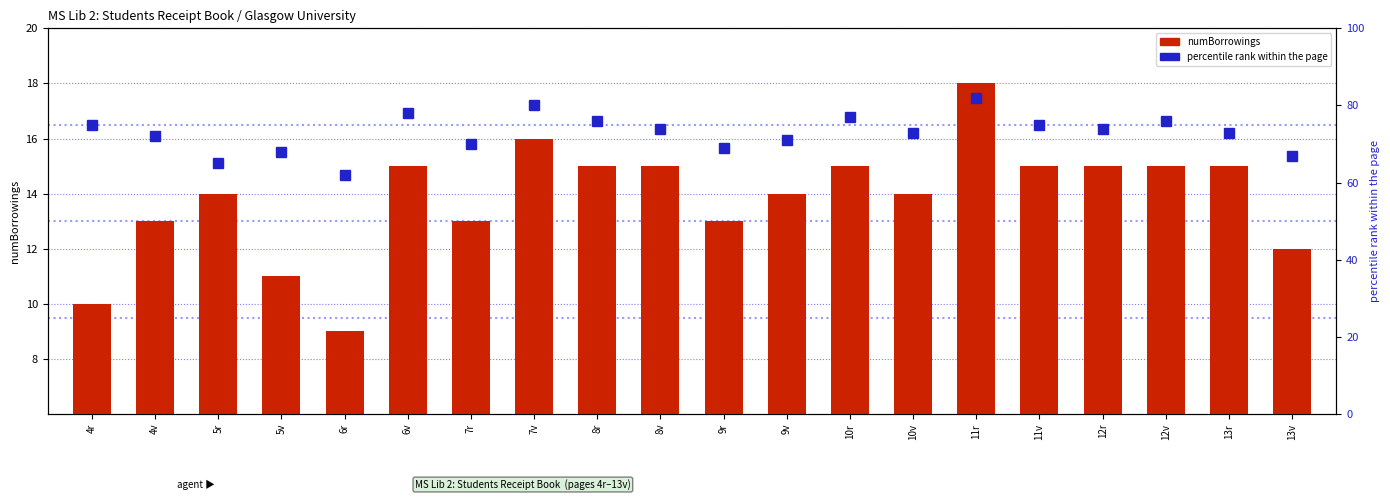

Reading left to right, list all the values displayed in this chart.

numBorrowings: 10	13	14	11	9	15	13	16	15	15	13	14	15	14	18	15	15	15	15	12
percentile rank within the page: 75	72	65	68	62	78	70	80	76	74	69	71	77	73	82	75	74	76	73	67